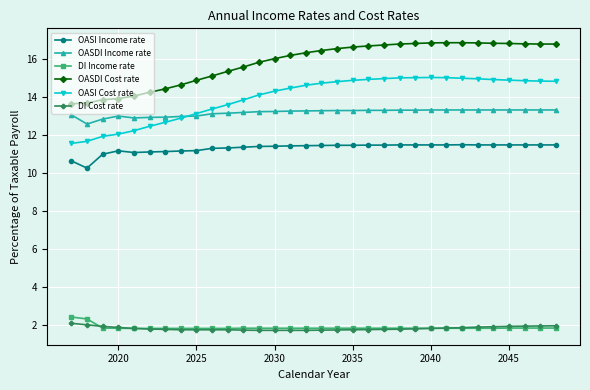

What is the value of the OASI Income rate point at the 5th from the left?

11.1